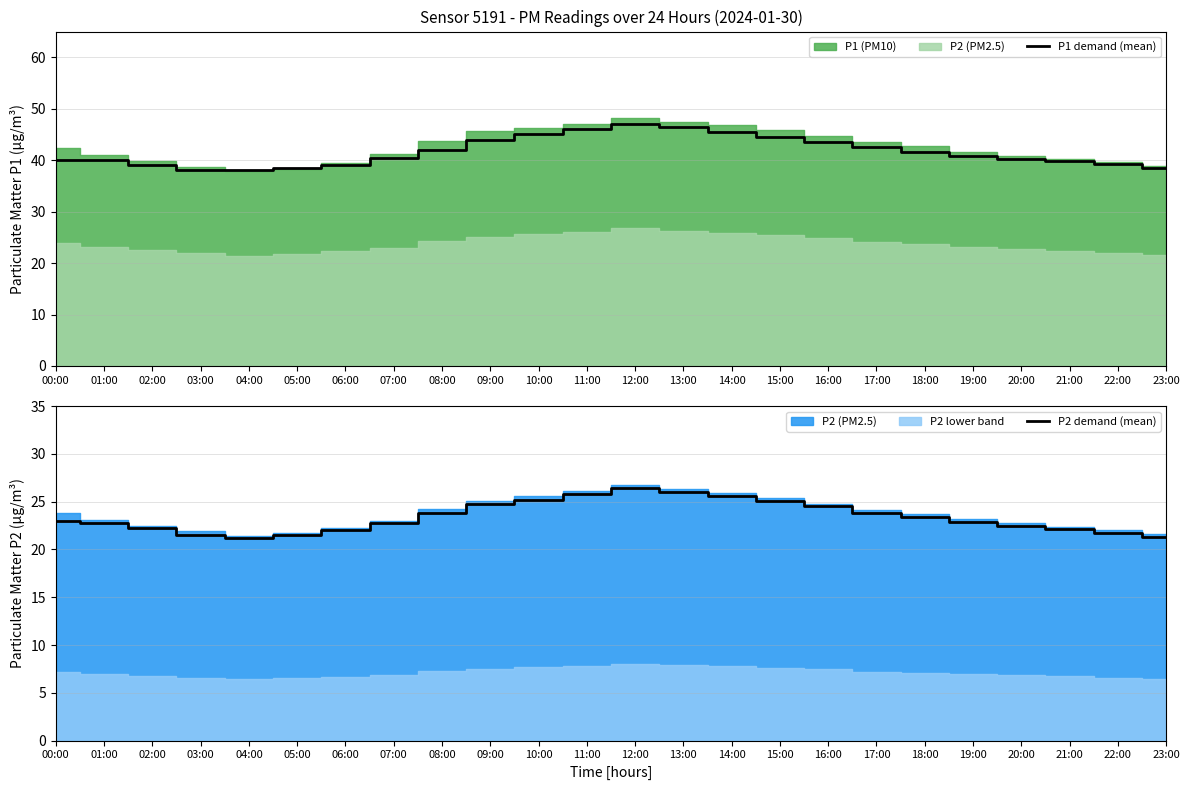

The value of P1 demand (mean) at 20:00 is 40.2. True or false?

True